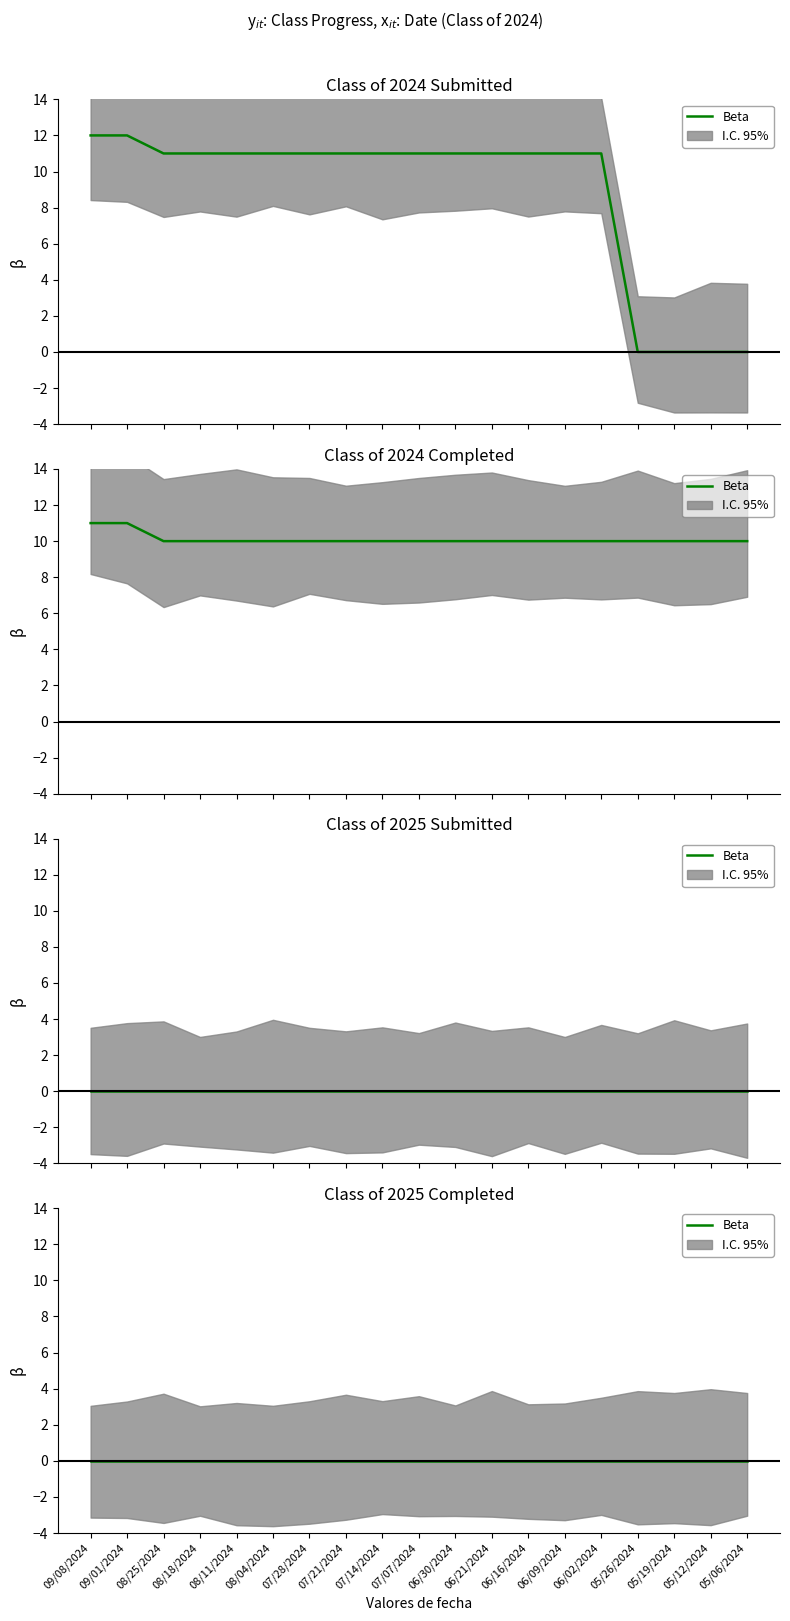

True or false: Class of 2024 Submitted has a value of 12 at 09/01/2024.

True